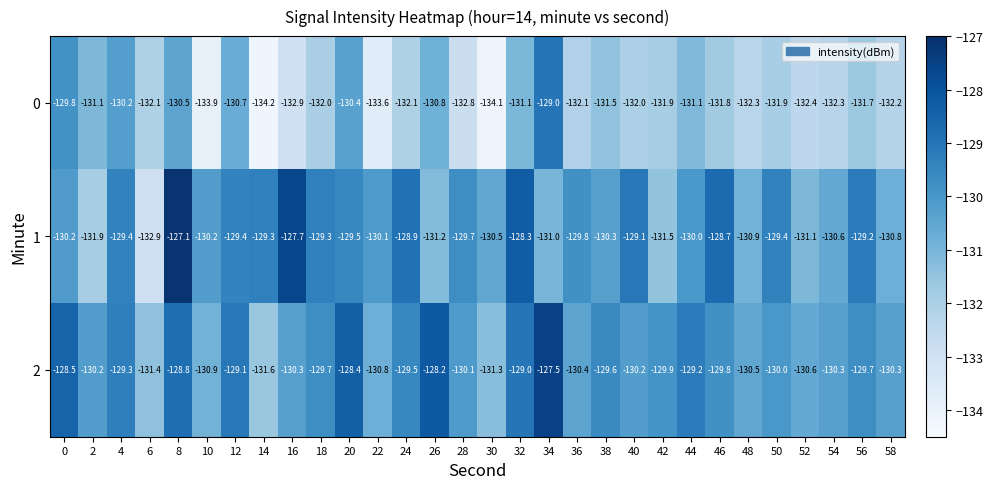

At which label does 1 first exceed -129?

8